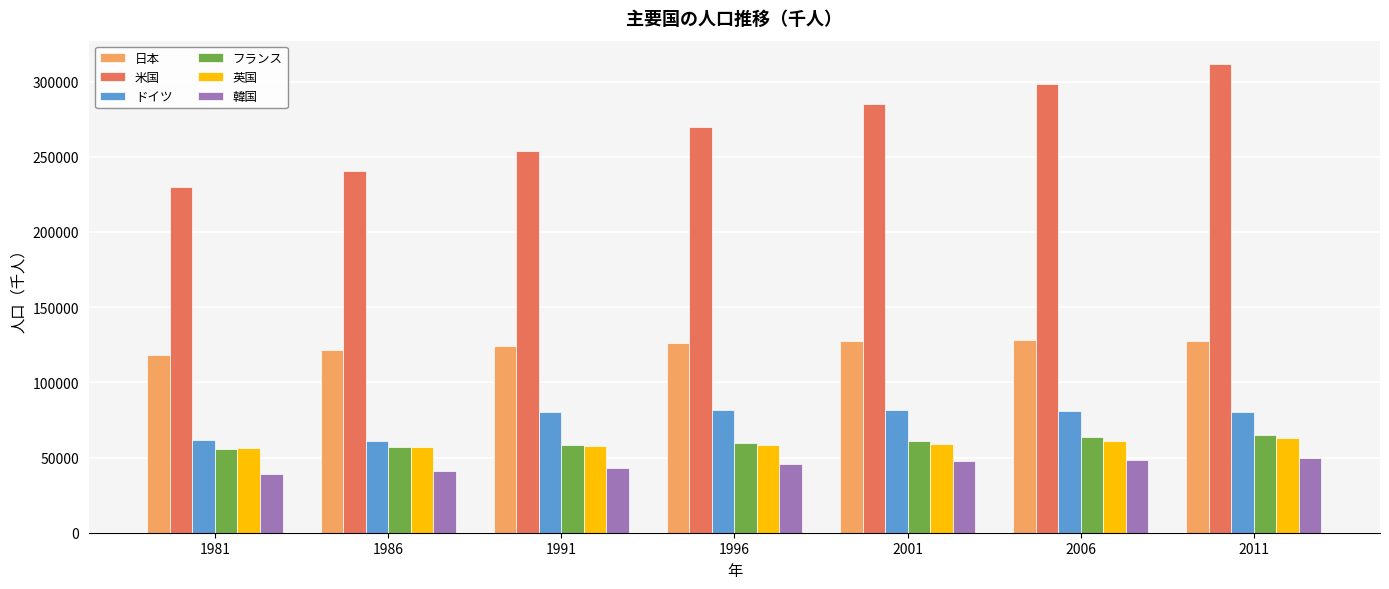

What value does the フランス series have at 1981?

55462